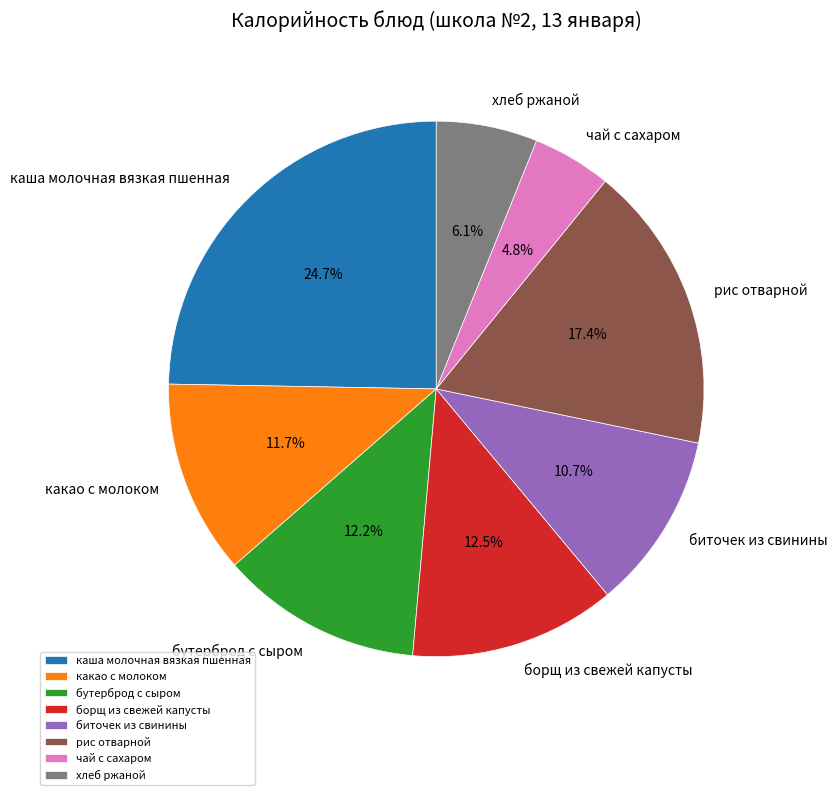

What is the smallest slice in the pie chart?

чай с сахаром